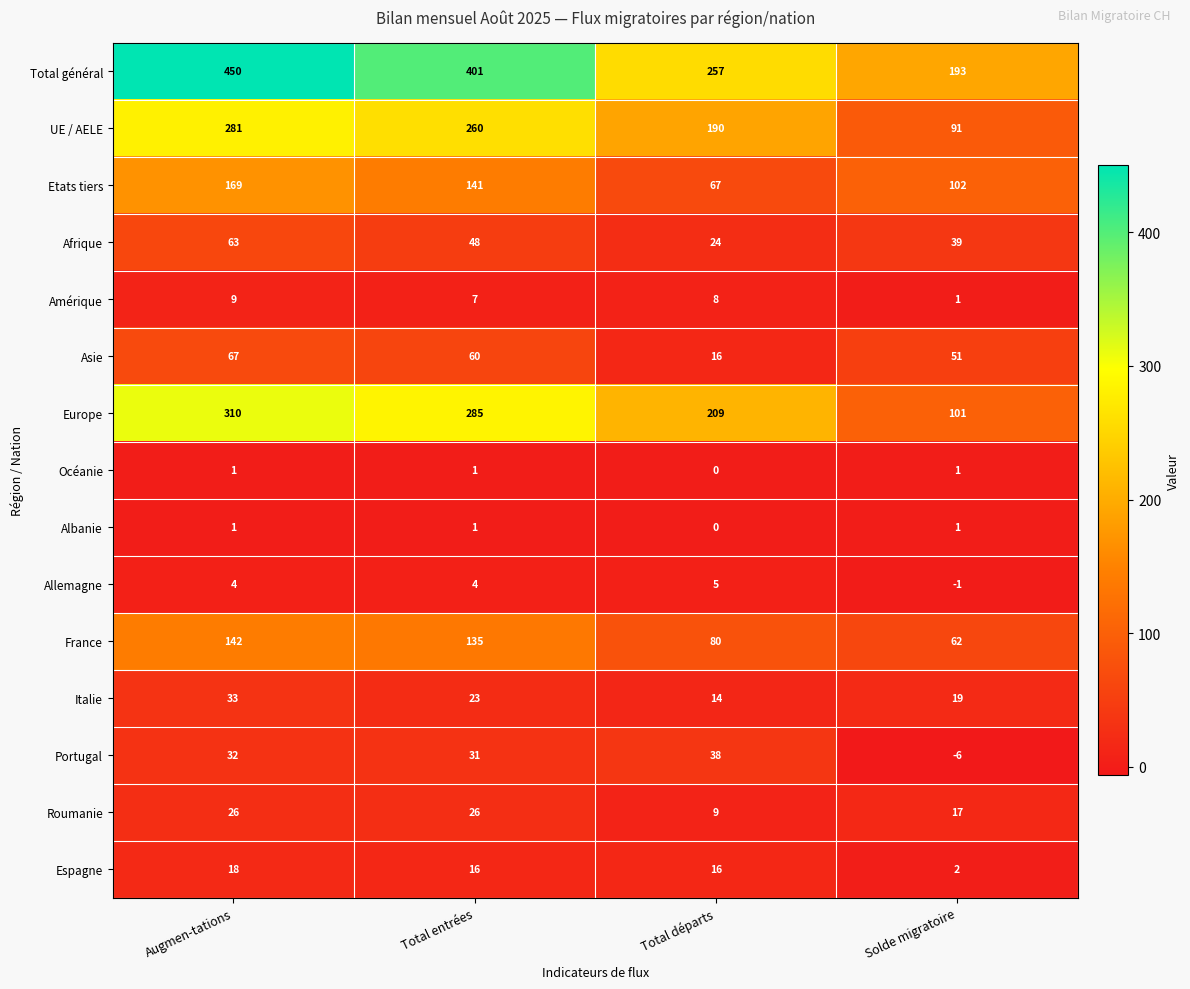

What is the difference between the maximum and minimum values in the UE / AELE series?

190